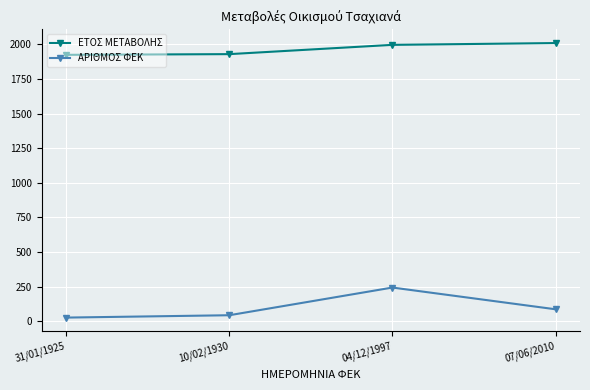

True or false: ΑΡΙΘΜΟΣ ΦΕΚ has more than 1 points higher than both neighbors.

False